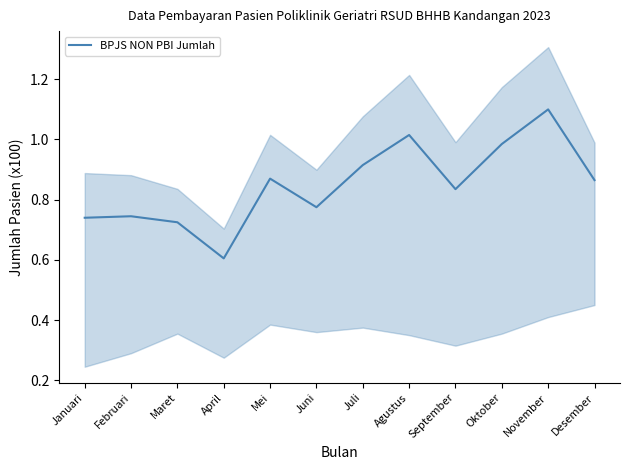

Is this an area chart (filled region under the line)?

No